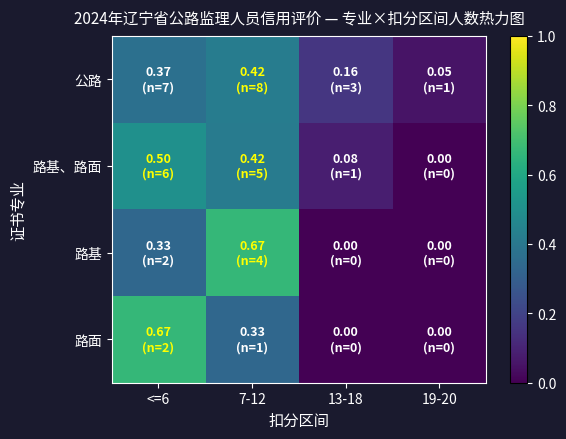

At how many categories does at least one series exceed 0?

4